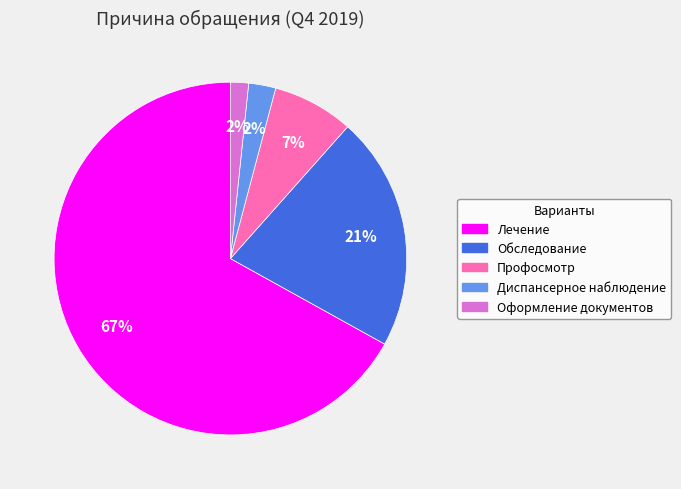

Between Диспансерное наблюдение and Профосмотр, which is larger?

Профосмотр